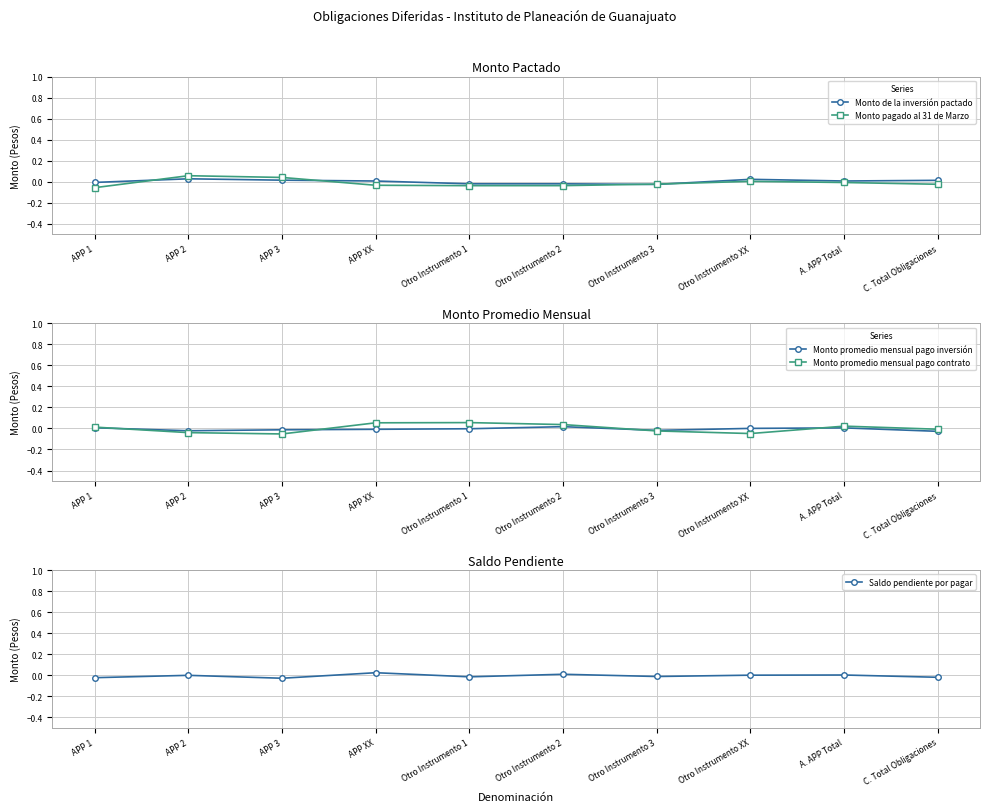

At which category does Monto promedio mensual pago inversión reach its first local valley?

APP 2